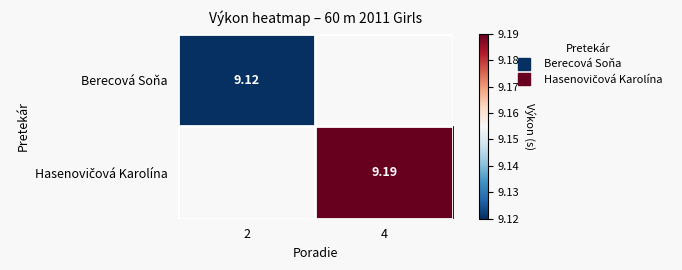

At 4, list the series in order from largest to smallest.

Berecová Soňa, Hasenovičová Karolína